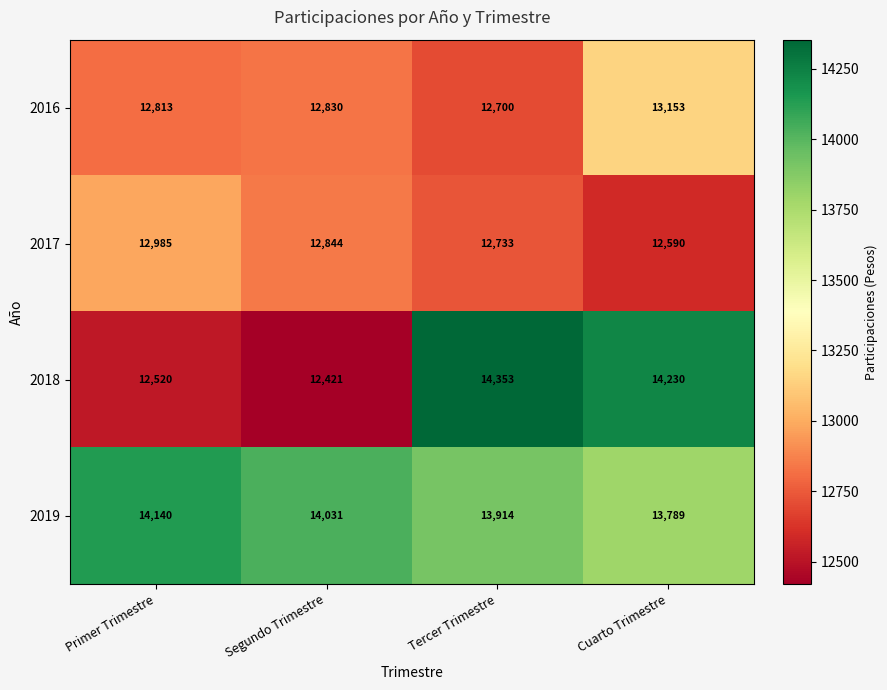

Which series changed the most between Primer Trimestre and Cuarto Trimestre?

2018